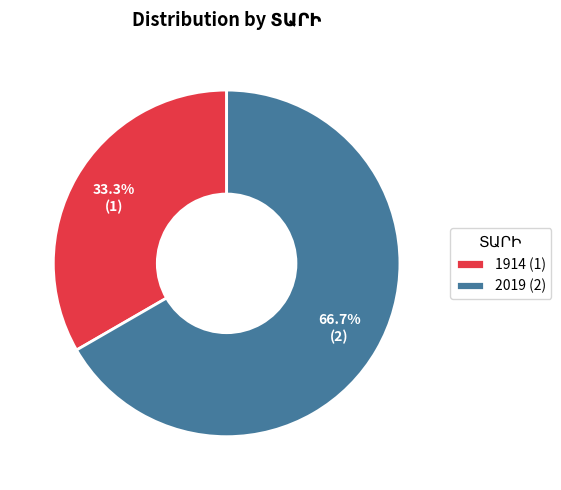

To the nearest percent, what is the combined percentage of 2019 and 1914?

100%